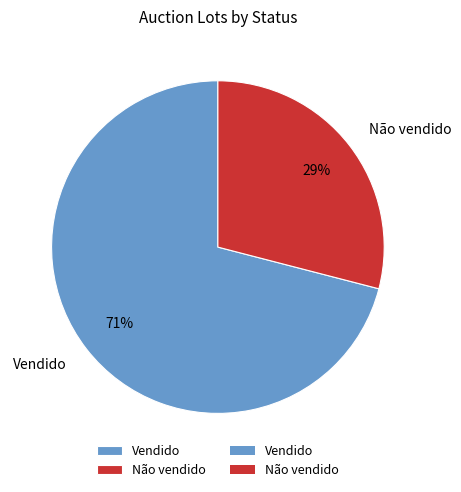

Rank the categories by value from lowest to highest.

Não vendido, Vendido